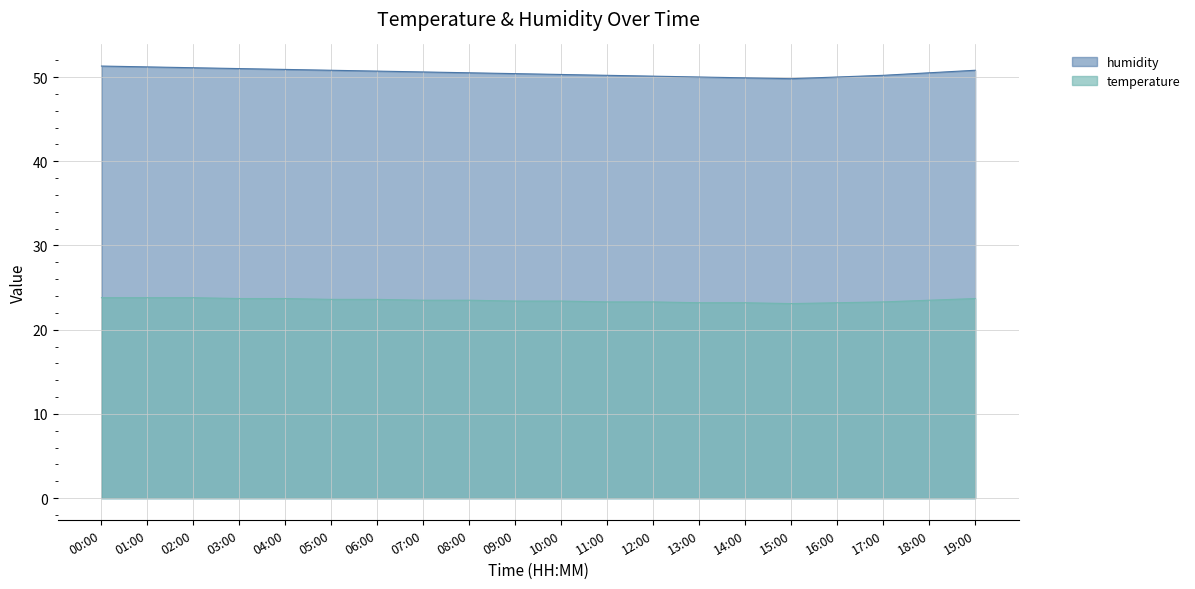

What is the sum of the humidity values at 09:00 and 19:00?

101.2